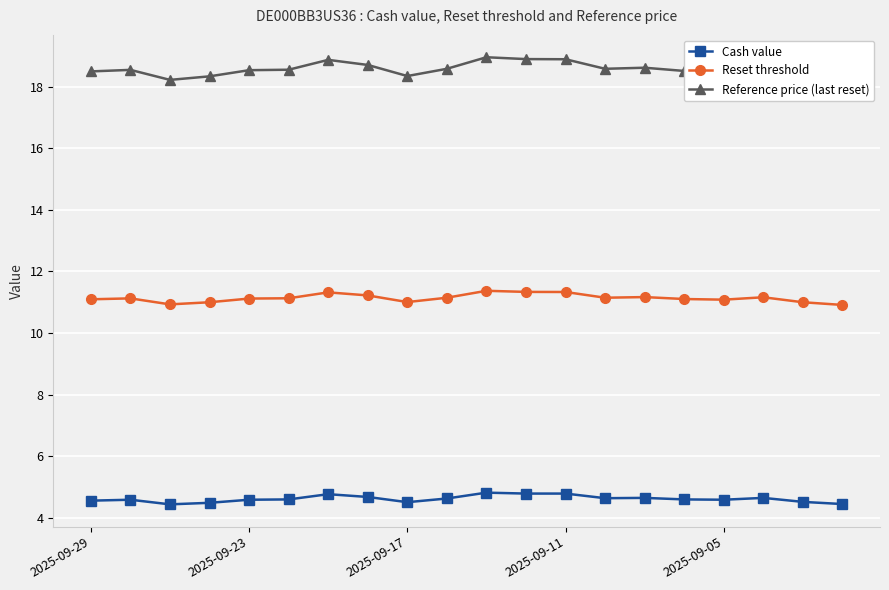

What is the lowest value of the Reset threshold series?

10.9